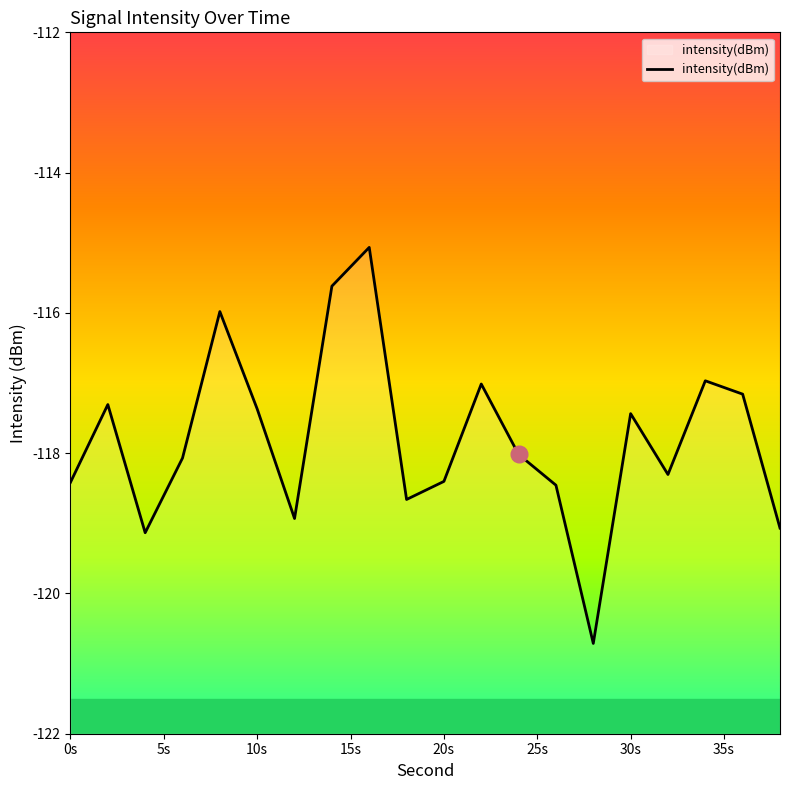

What is the smallest value displayed?

-120.7